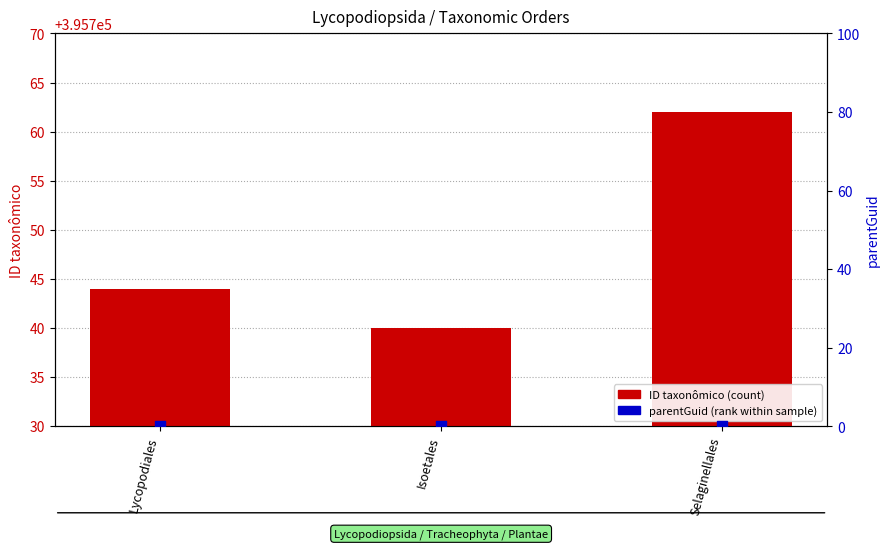

Is the value of parentGuid (percentile rank) at Isoetales greater than the value of ID taxonômico (count) at Selaginellales?

No